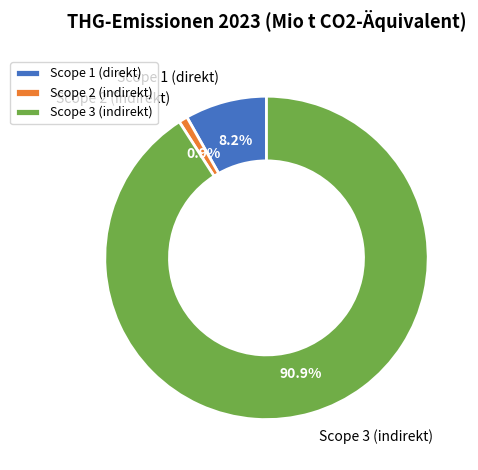

The Scope 1 (direkt) slice represents 8% of the pie. True or false?

True